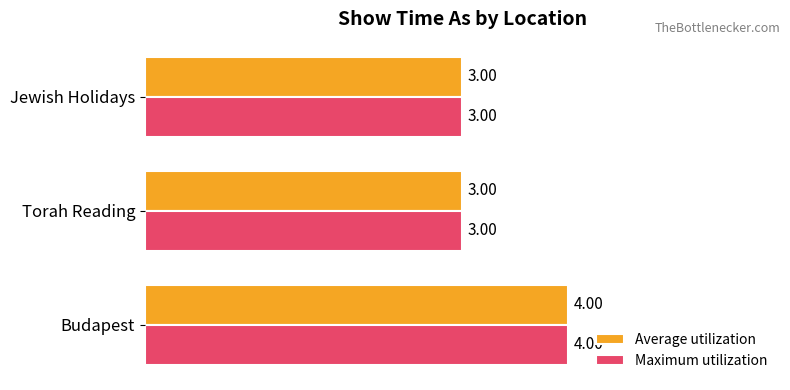

What is the maximum value for Average utilization?

4